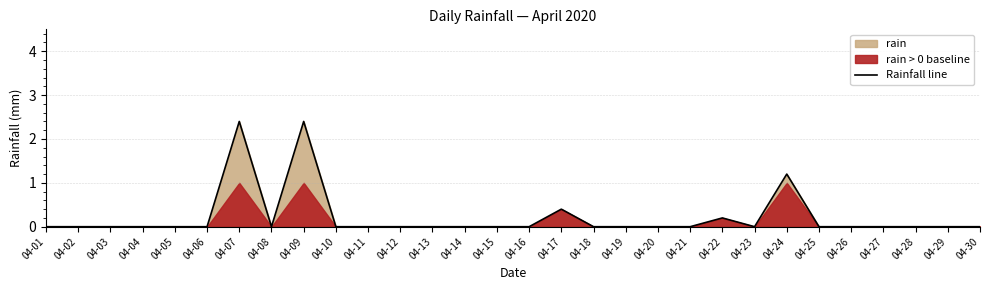

How many interior local valleys (lower than both neighbors) does the data have?

2